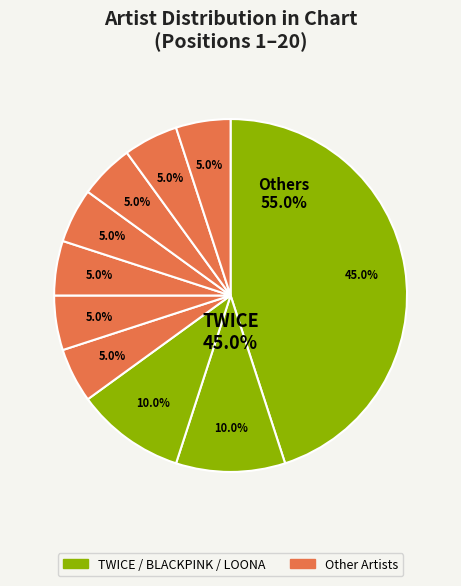

To the nearest percent, what is the average slice percentage?

10%